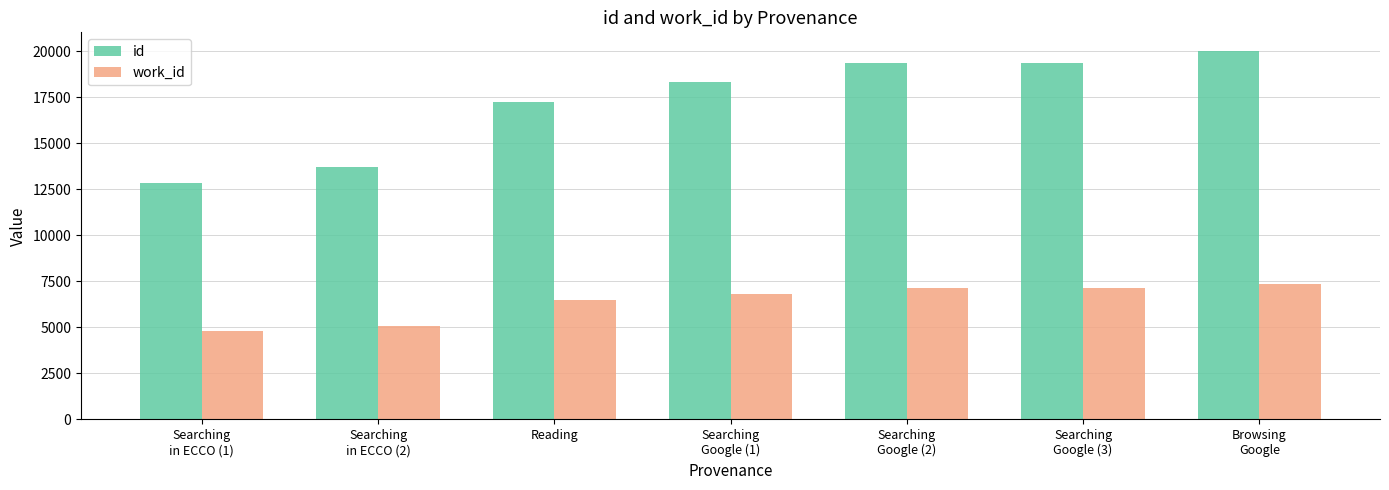

Count the number of categories in the chart.

7